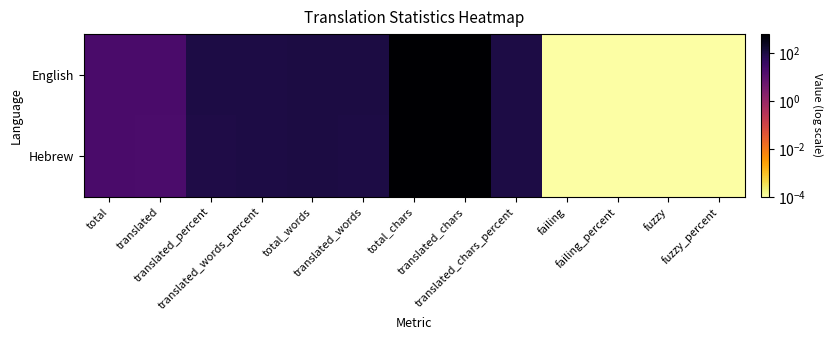

At how many categories does at least one series exceed 112?

2